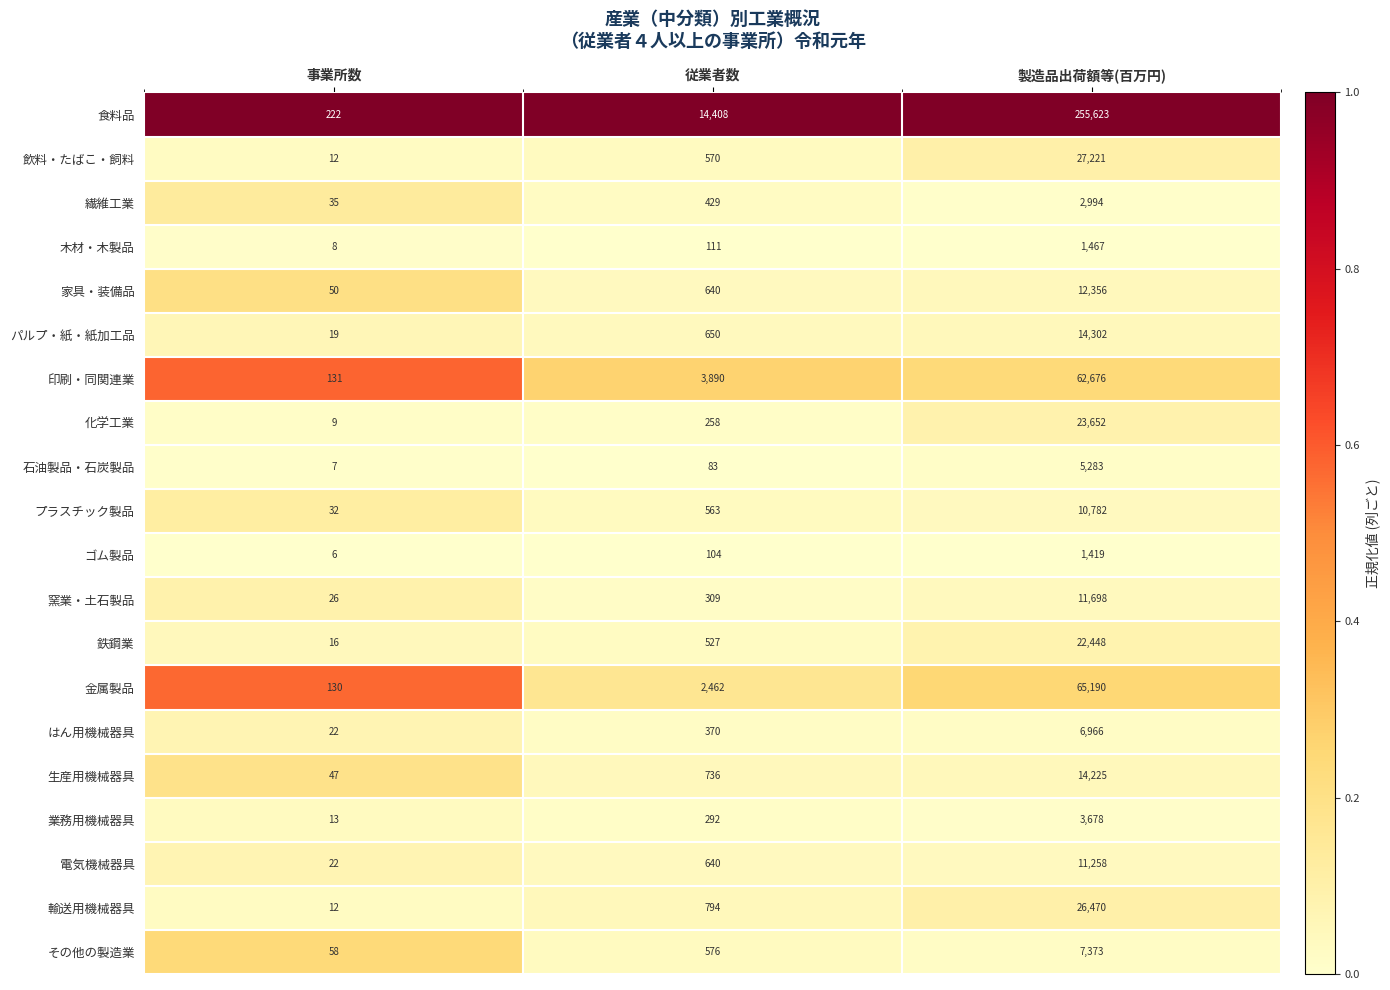

How many data points does each series have?

3